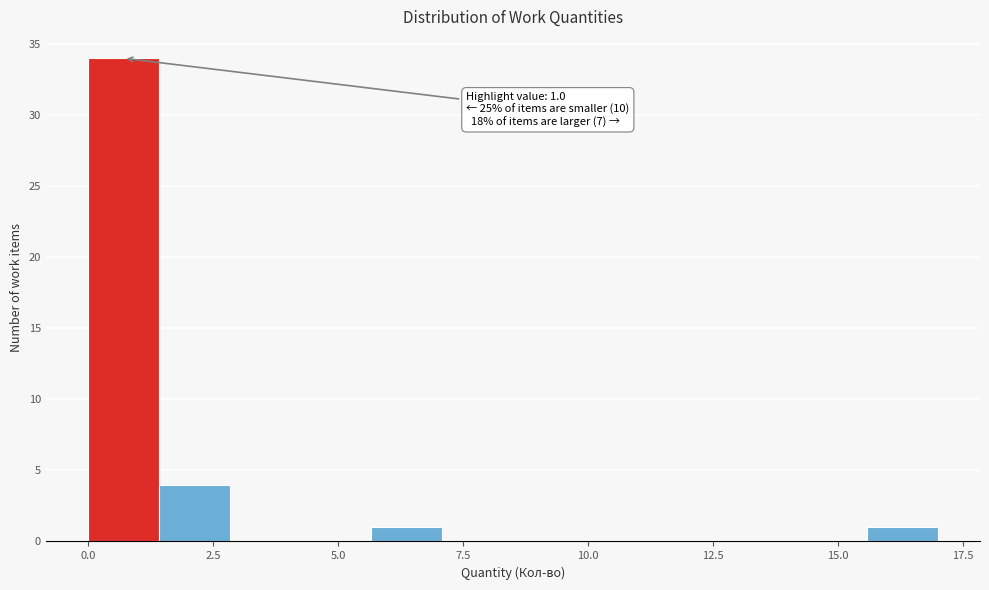

Around what value on the x-axis is the tallest bar? Give the approximate position of its centre, as read against the axis.

0.5